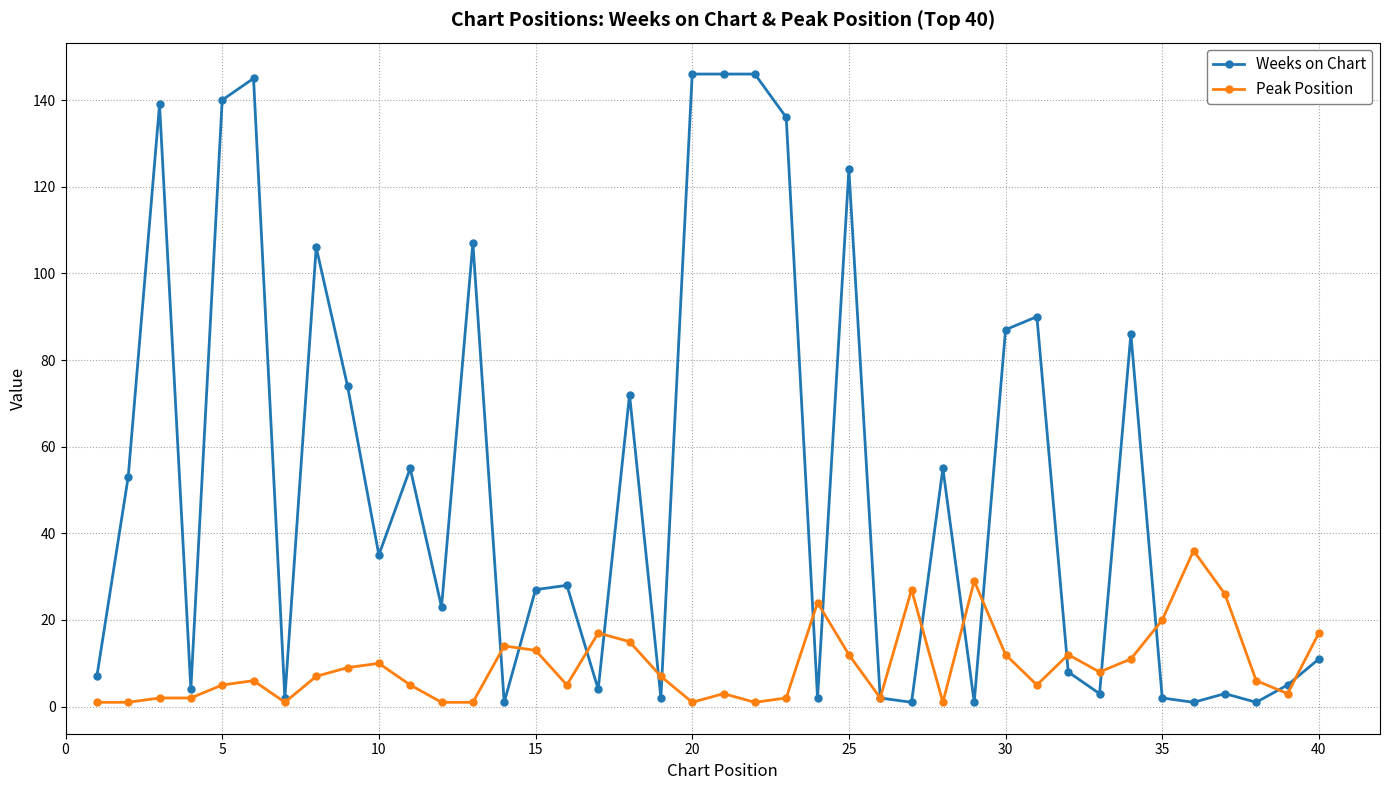

Which series has the largest range (max minus min)?

Weeks on Chart